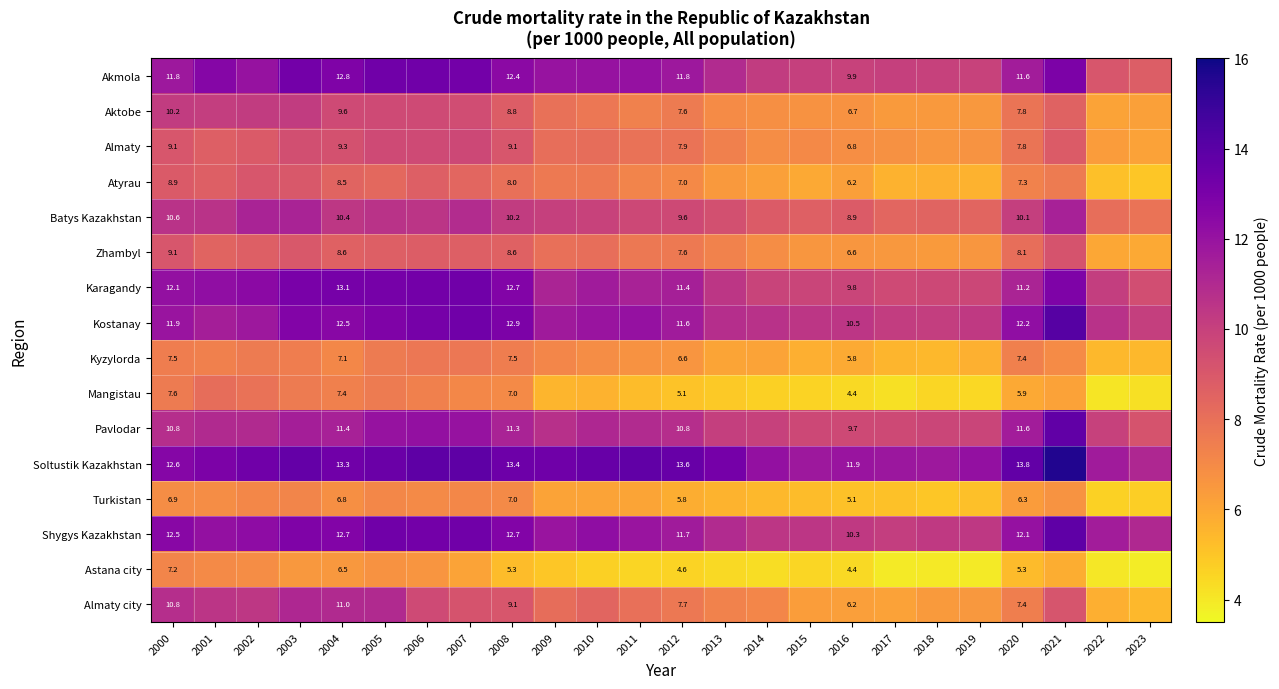

Is it true that Mangistau equals 1.9 at 2007?

False